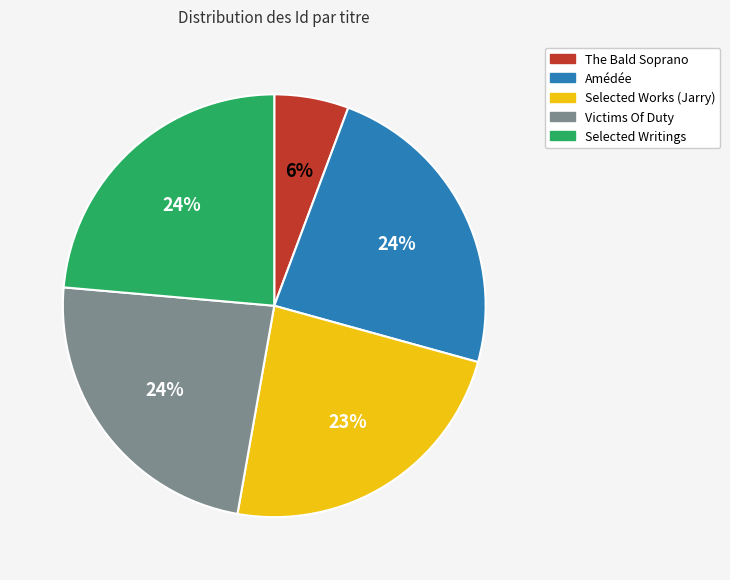

To the nearest percent, what percentage of the pie is Amédée?

24%